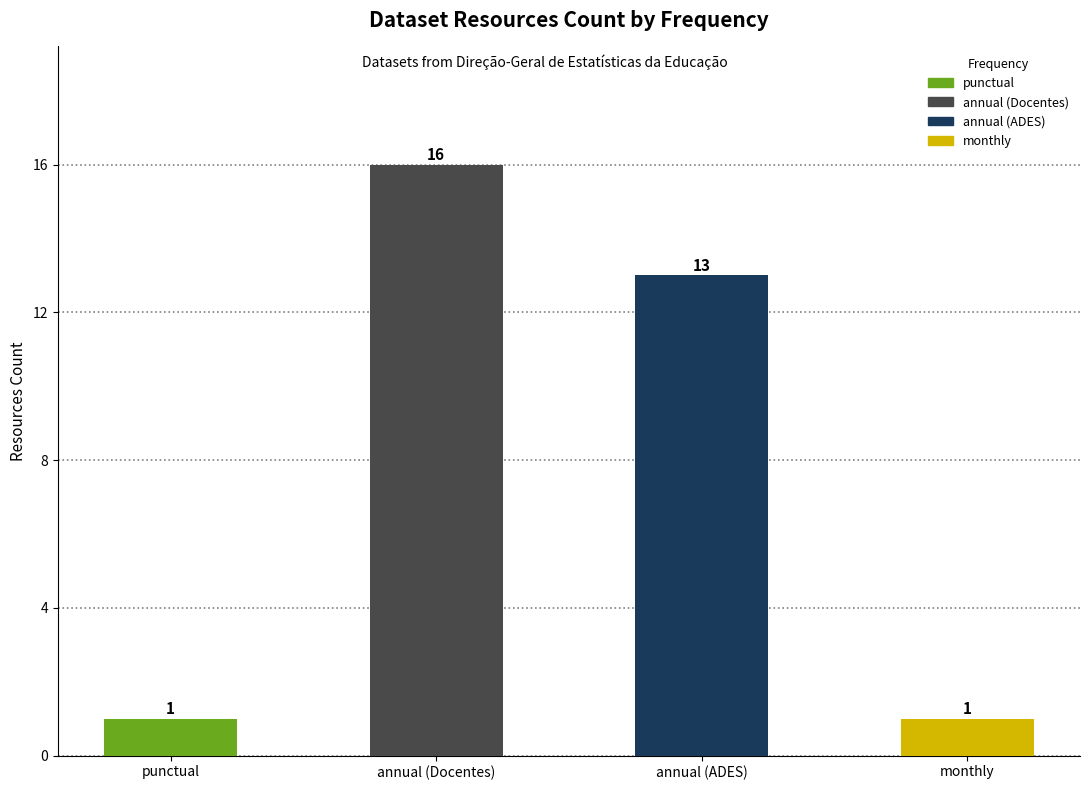

Count the number of categories in the chart.

4